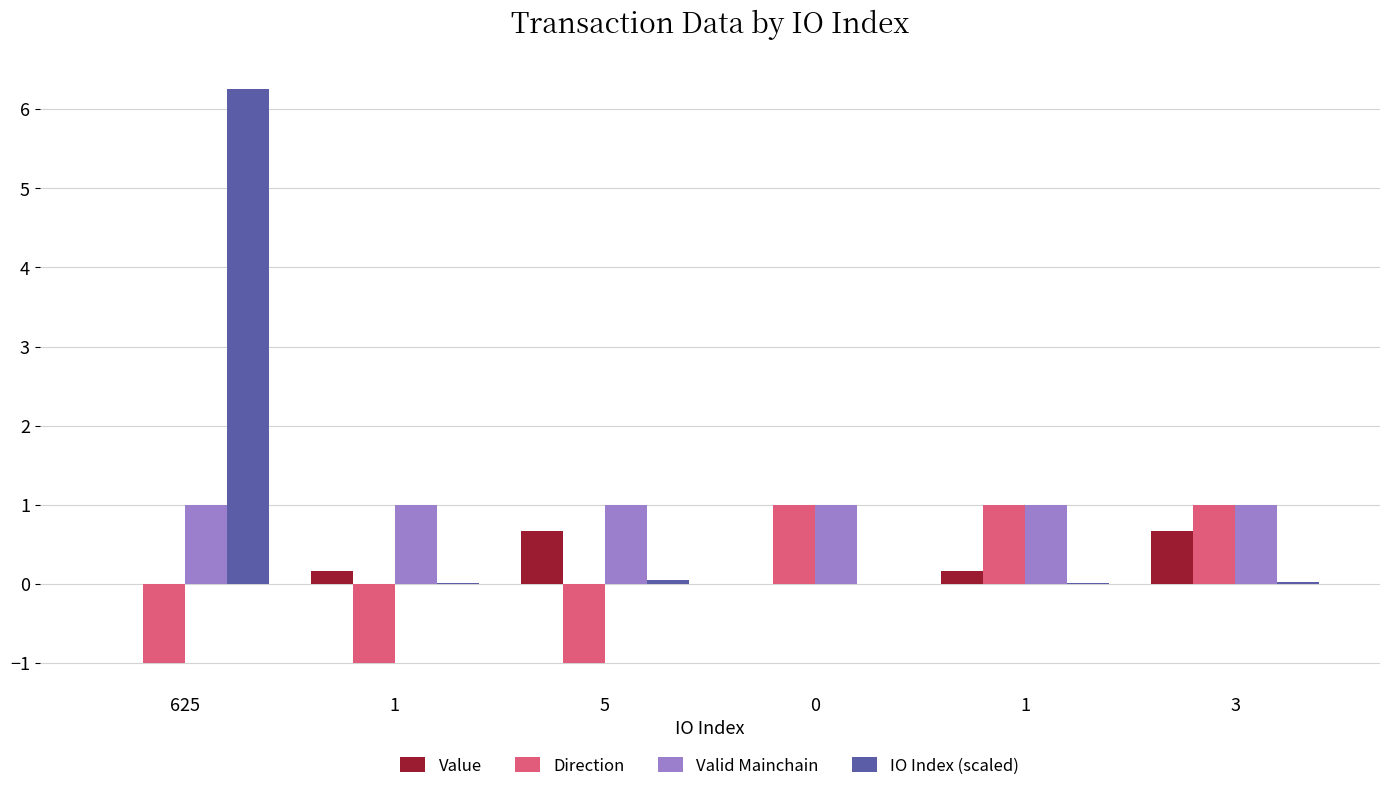

Are the bars grouped side by side (vs. stacked)?

Yes